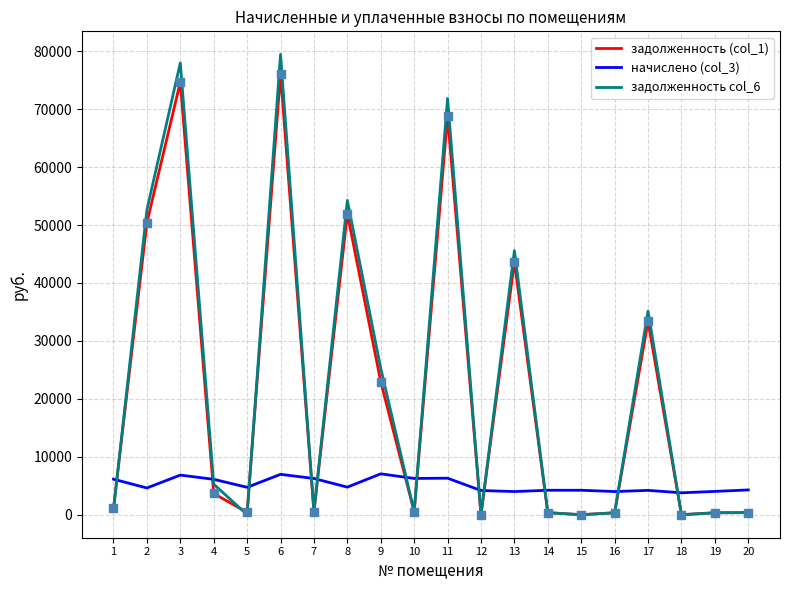

Which series has the largest total across all categories?

задолженность col_6